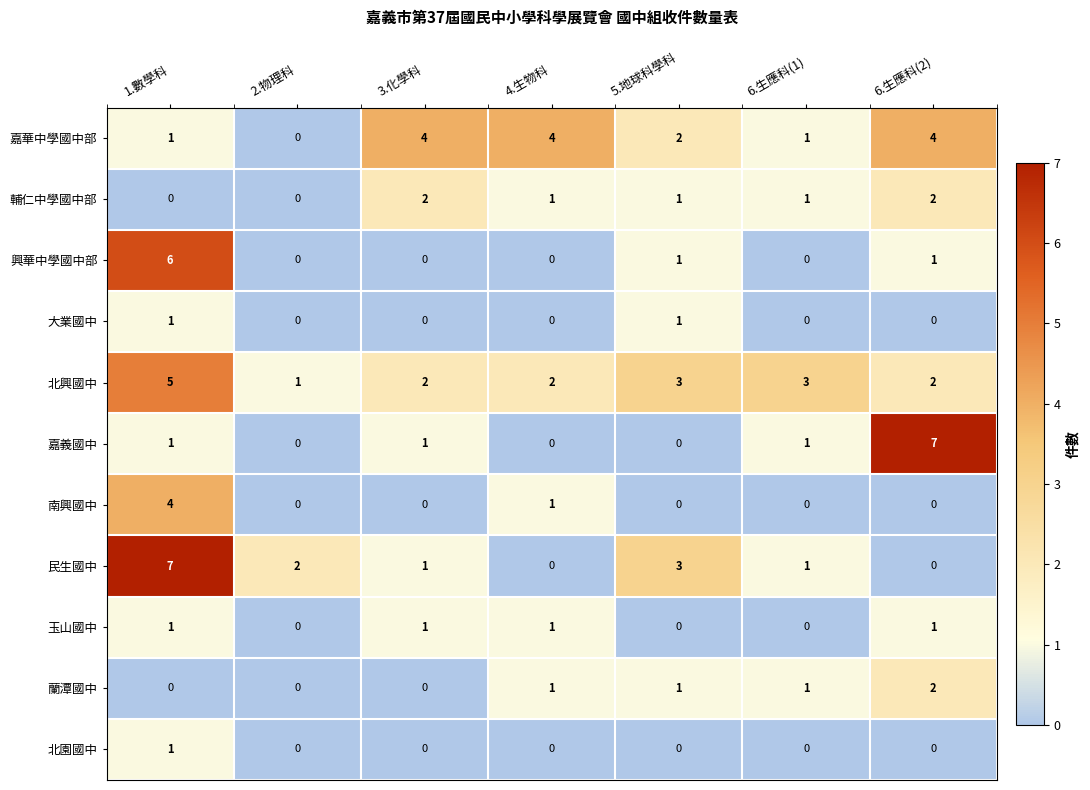

What is the difference between the maximum and minimum values in the 民生國中 series?

7